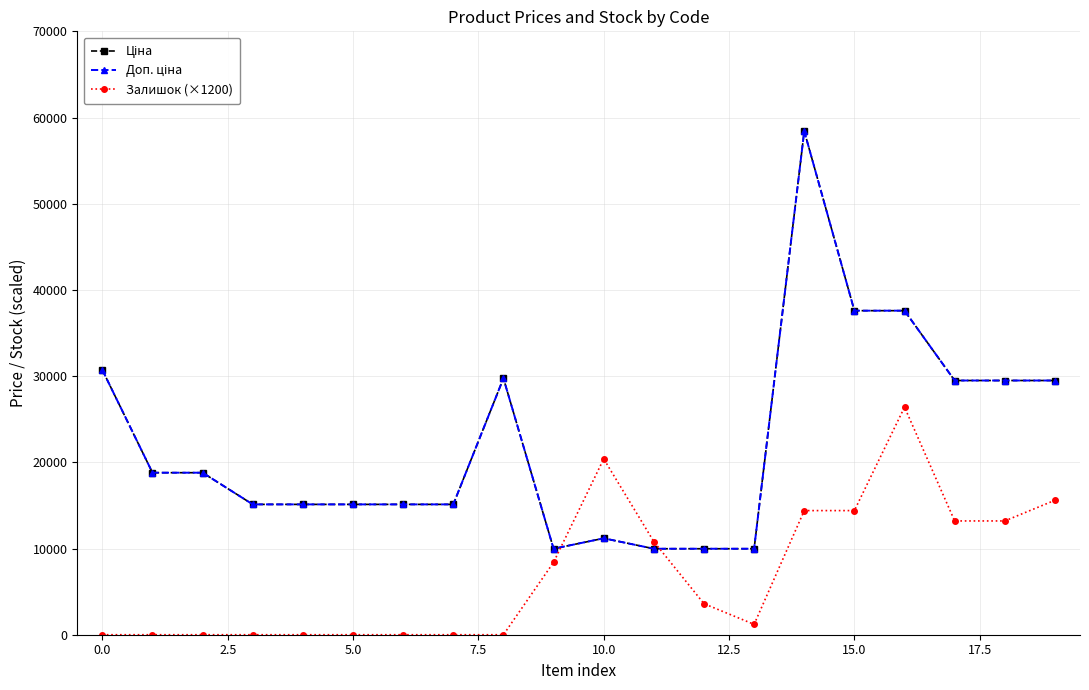

Where is Залишок (×1200) nearest to the value 13200?

17